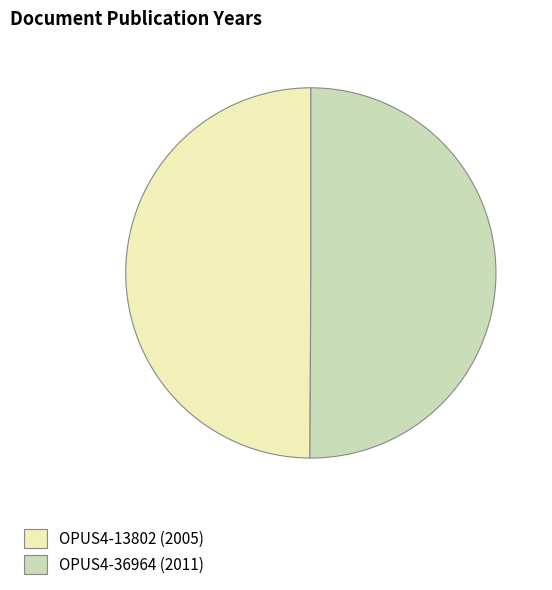

The OPUS4-36964 (2011) slice represents 50% of the pie. True or false?

True